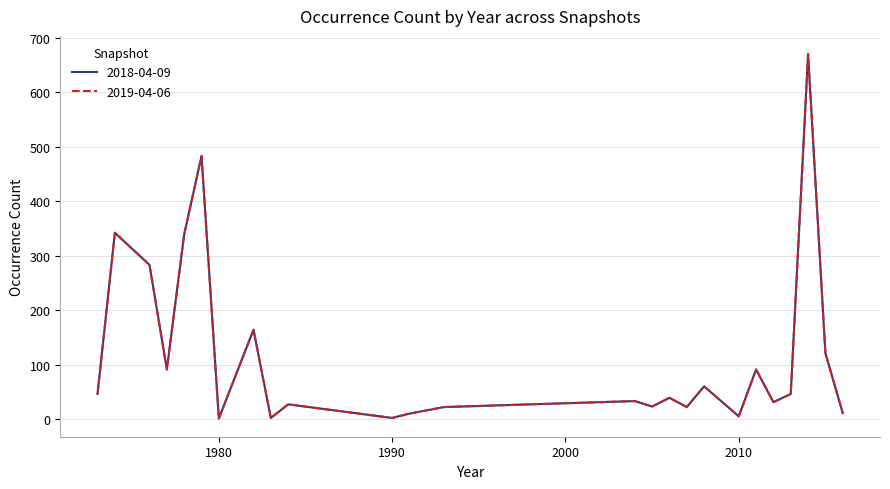

Does the chart have visible grid lines?

Yes